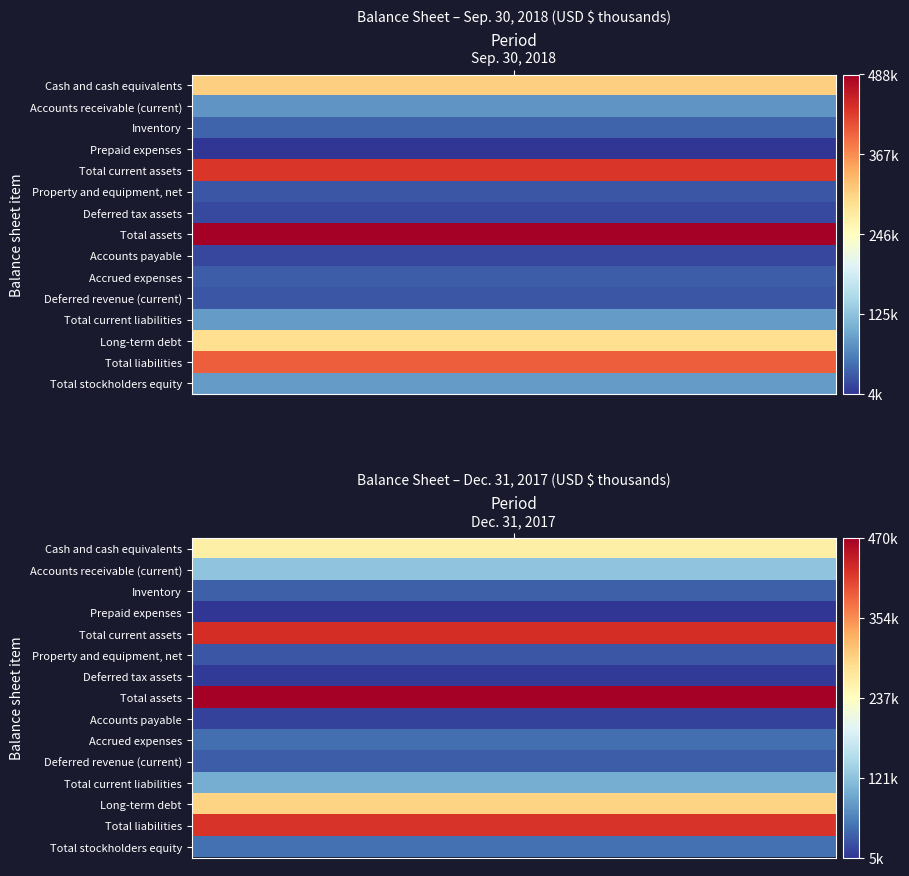

At how many categories does at least one series exceed 176685?

2